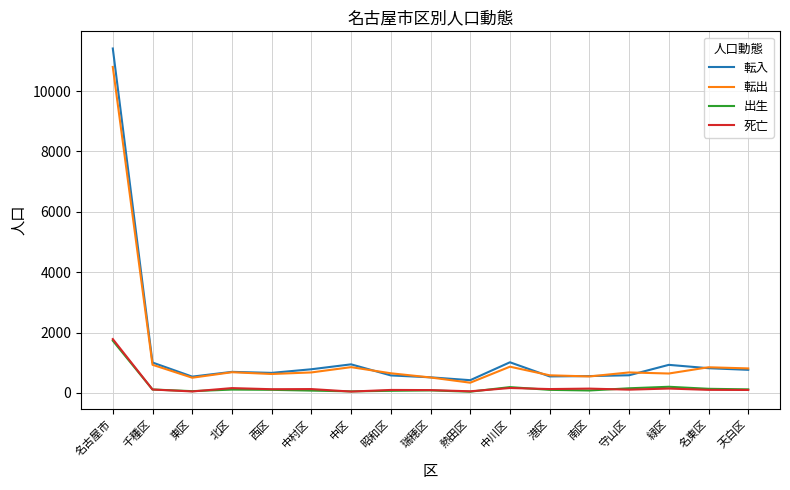

Is the value of 転入 at 港区 greater than the value of 死亡 at 千種区?

Yes